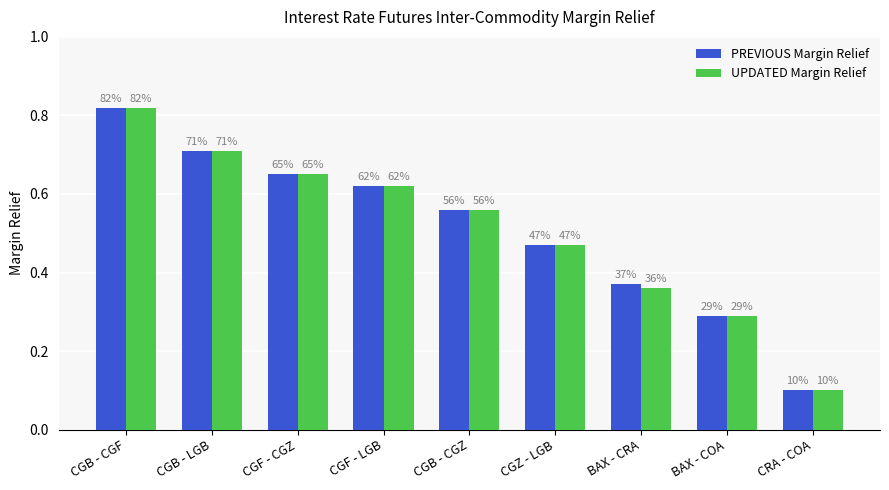

The UPDATED Margin Relief series shows 0.1 at CRA - COA. True or false?

True